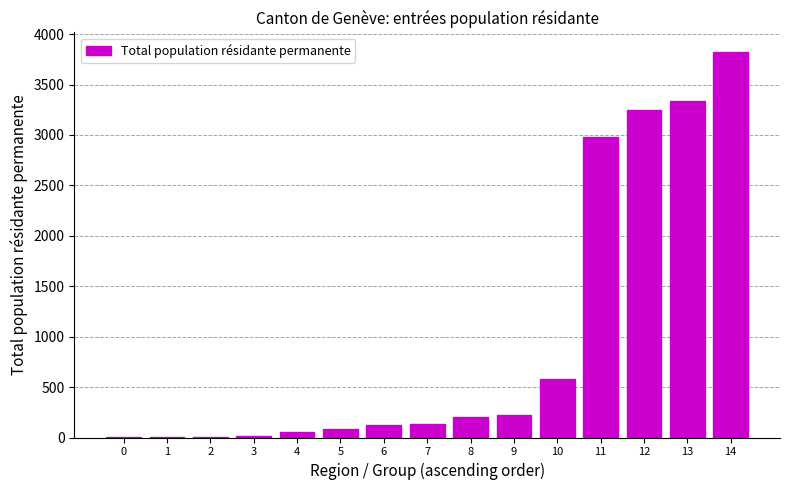

Is it true that the value at 7 is 132?

True